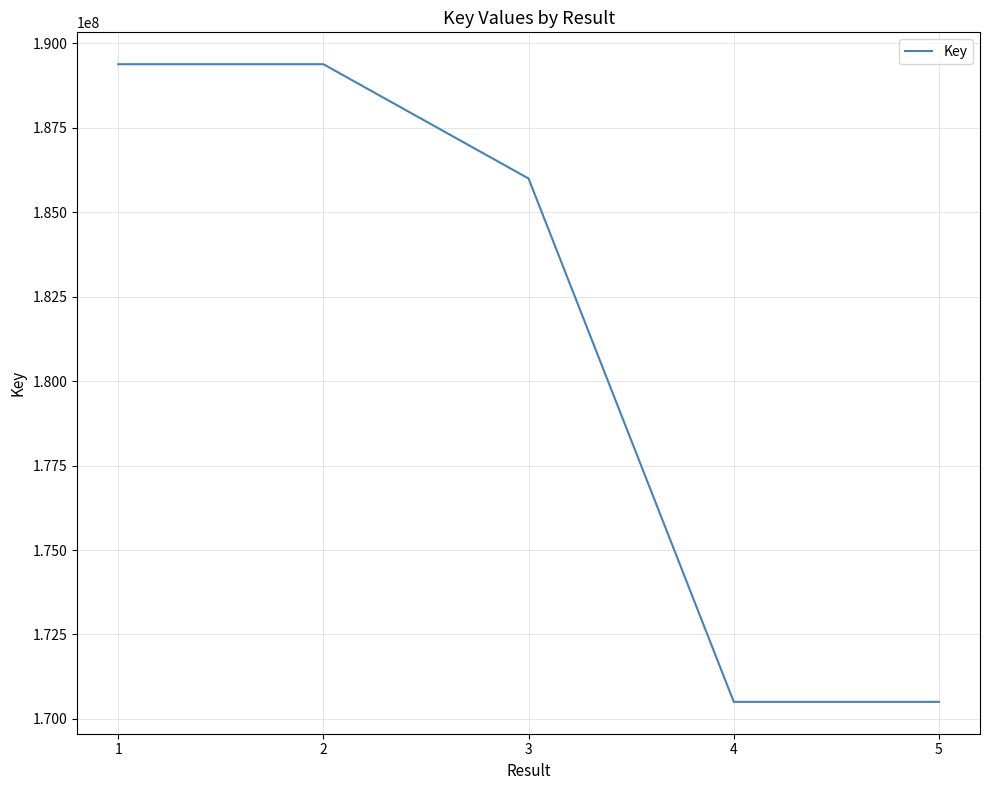

Where is the first local minimum?

4